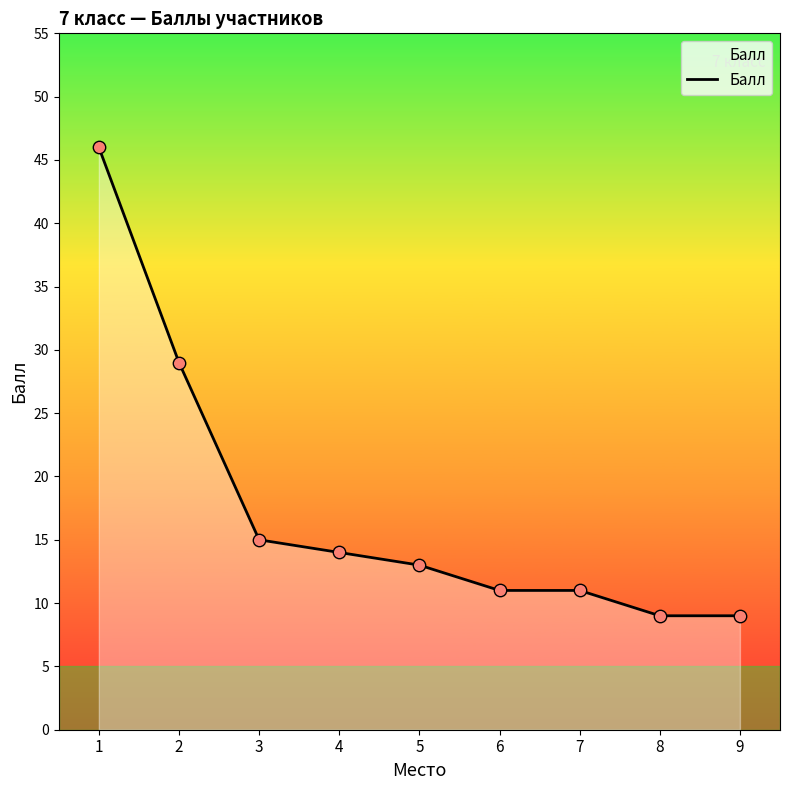

What is the ratio of the value at 1 to the value at 9?

5.1